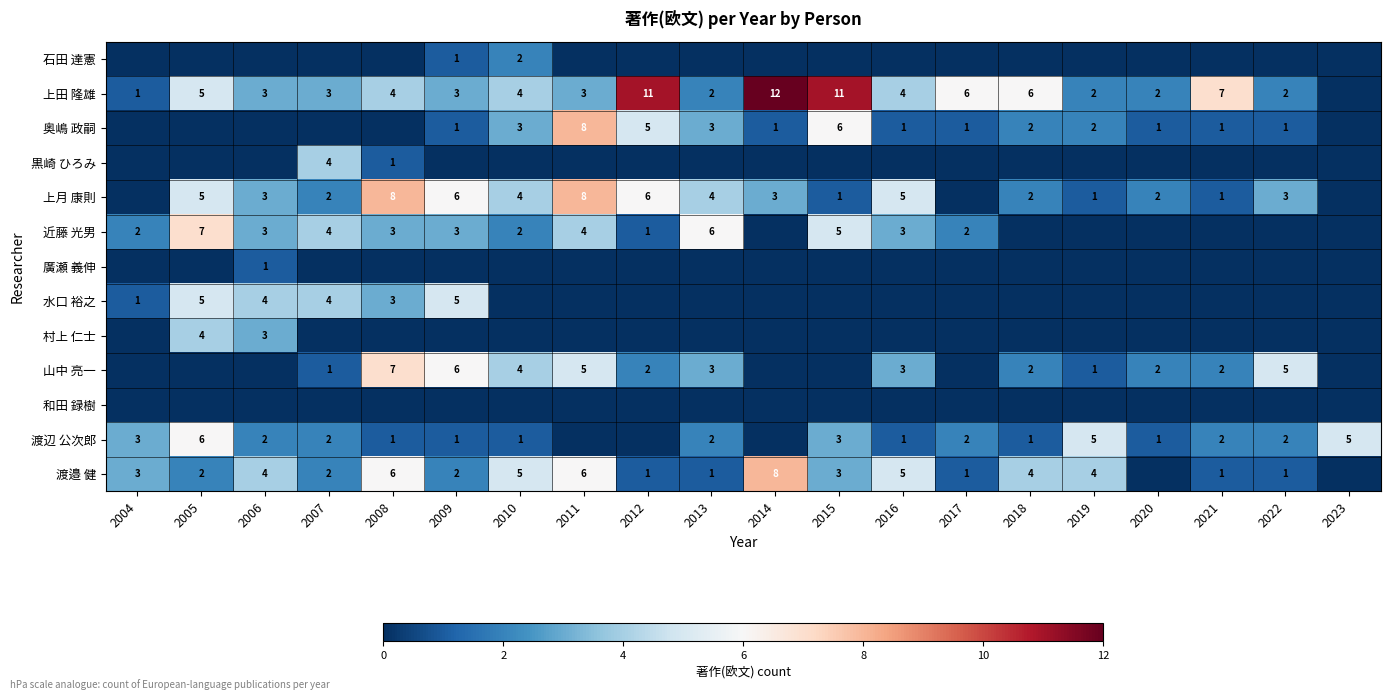

The value of 奥嶋 政嗣 at 2018 is 1. True or false?

False